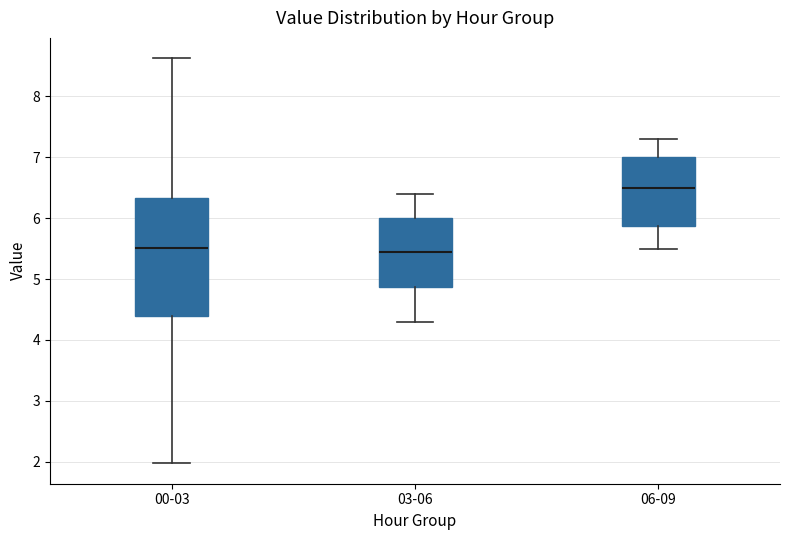

Which box's median line is the highest?

06-09